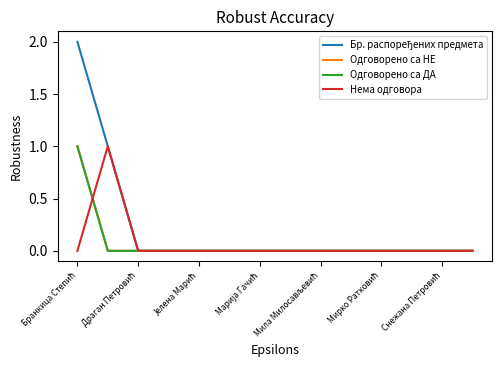

Is this an area chart (filled region under the line)?

No